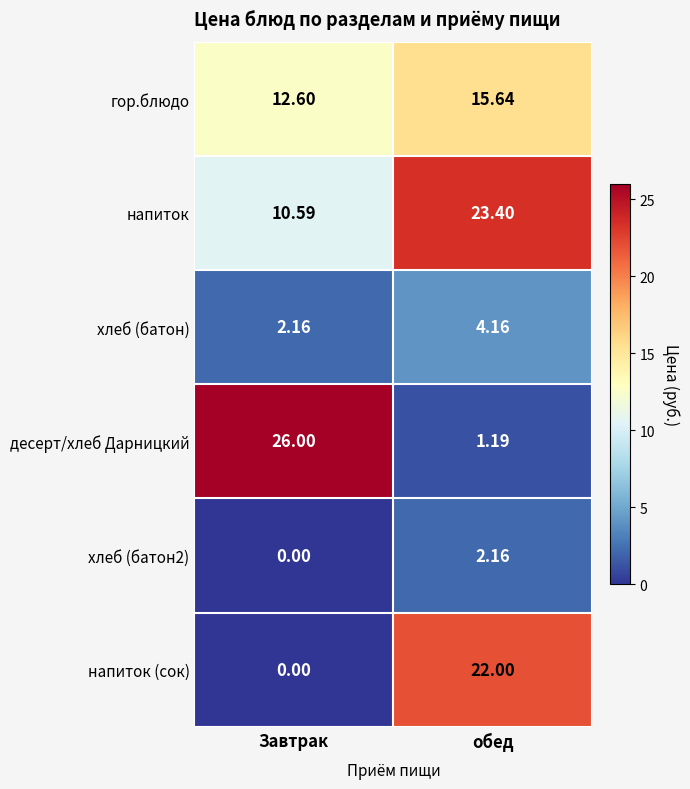

Which series has the widest spread of values?

десерт/хлеб Дарницкий